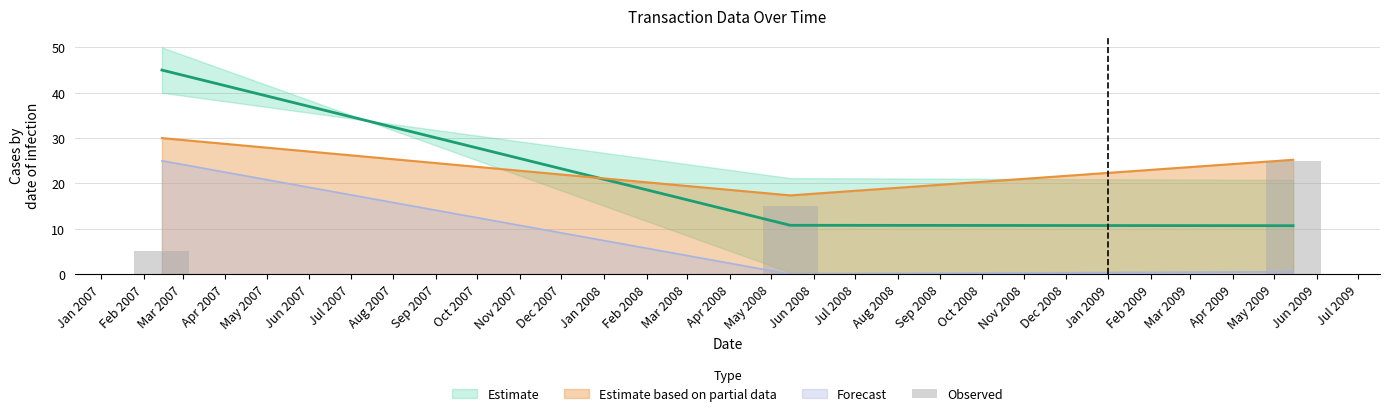

What is the spread (max minus min) of values at 2009-05-15?

24.7